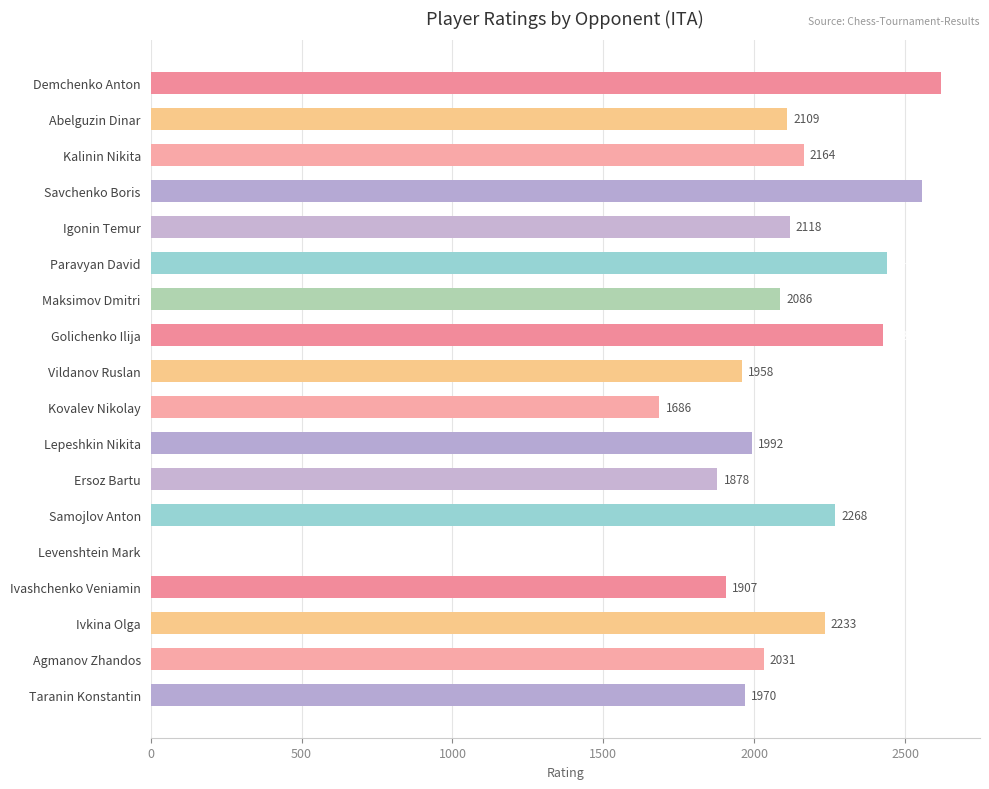

Which has a higher value, Demchenko Anton or Abelguzin Dinar?

Demchenko Anton